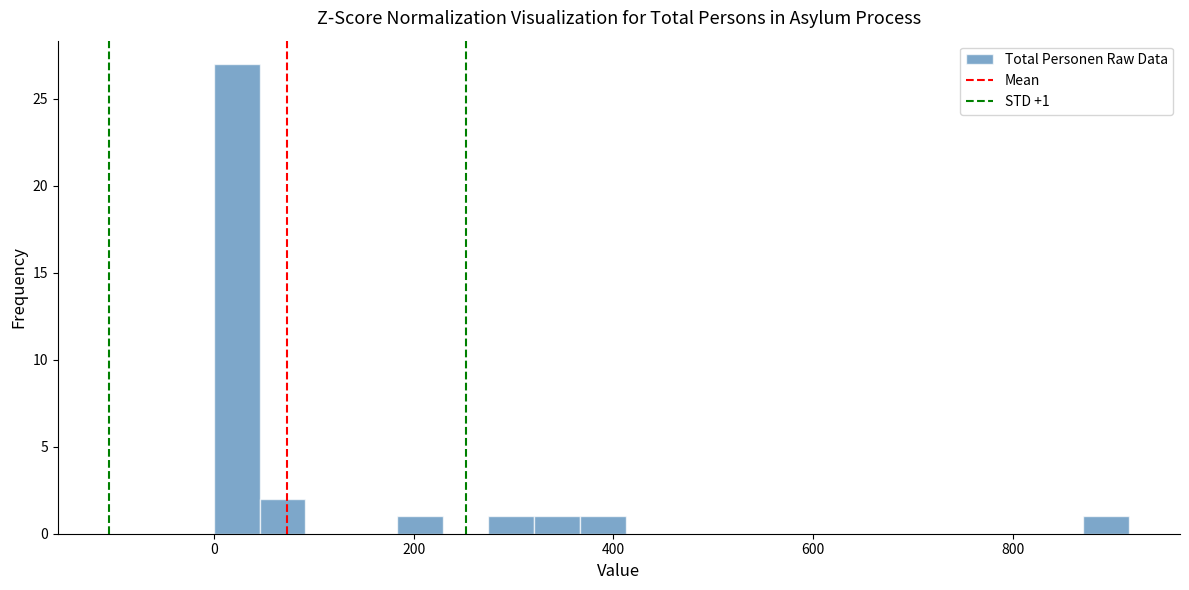

Read against the x-axis, roughly where is the centre of the tallest bar?

20